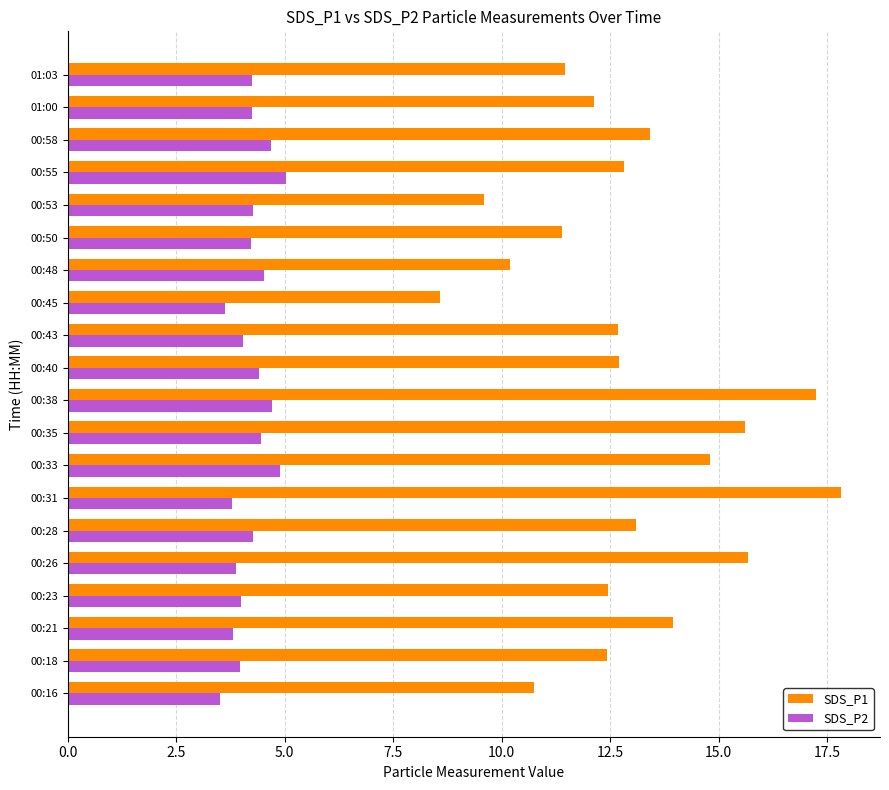

At how many categories does at least one series exceed 10?

18